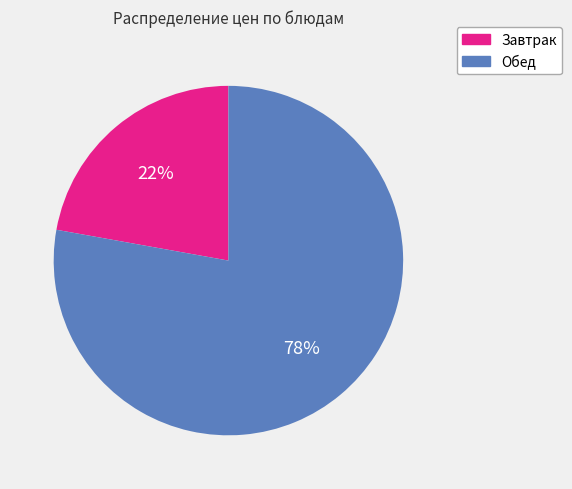

How many segments does this pie chart have?

2